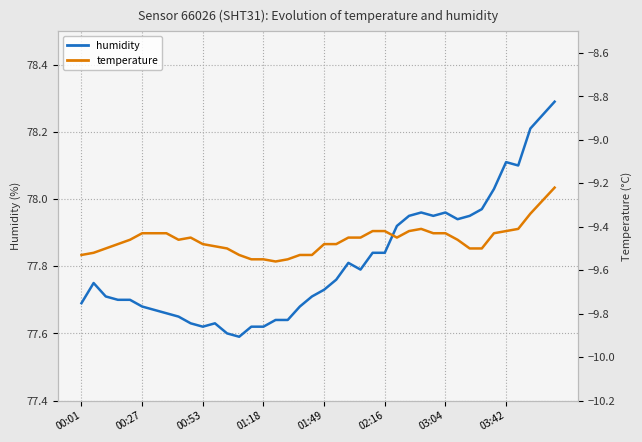

Is it true that temperature equals -9.4 at 23?

True